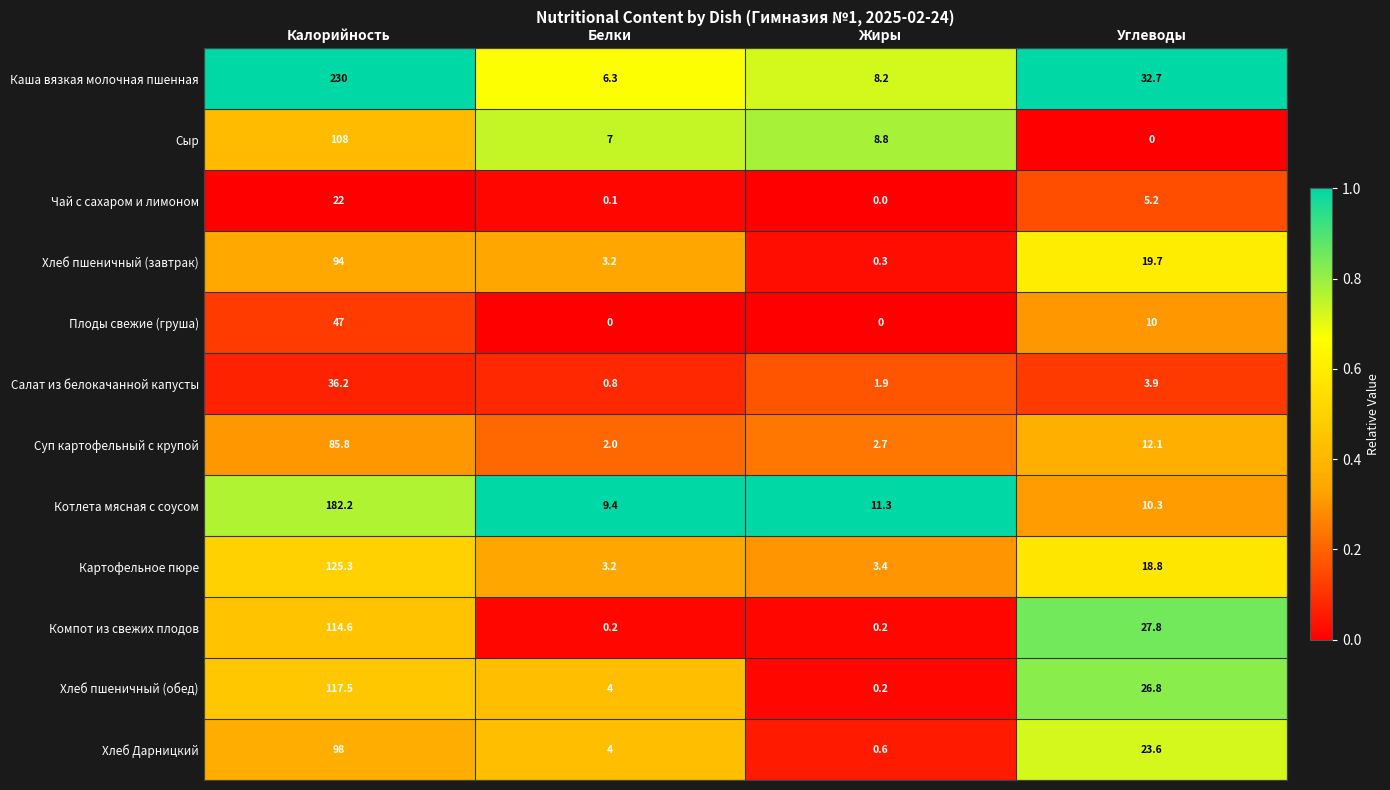

Between Калорийность and Жиры, which series saw the biggest shift?

Каша вязкая молочная пшенная